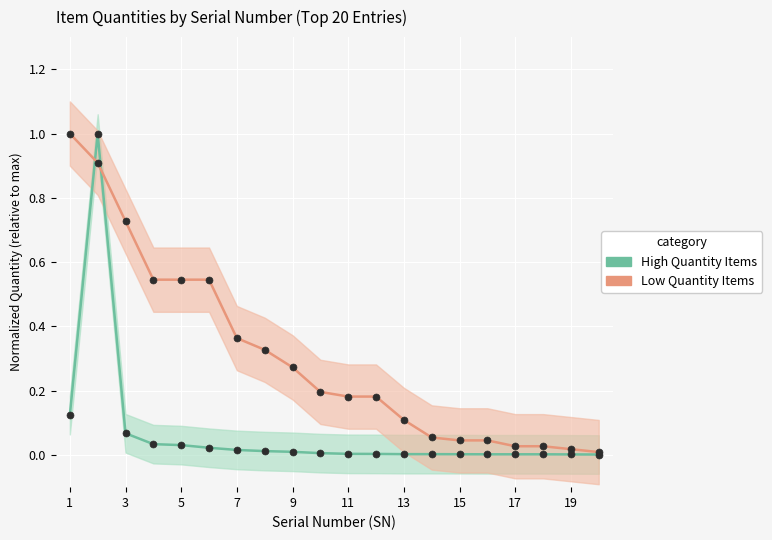

What is the difference between the second highest and minimum values in the High Quantity Items series?

0.1